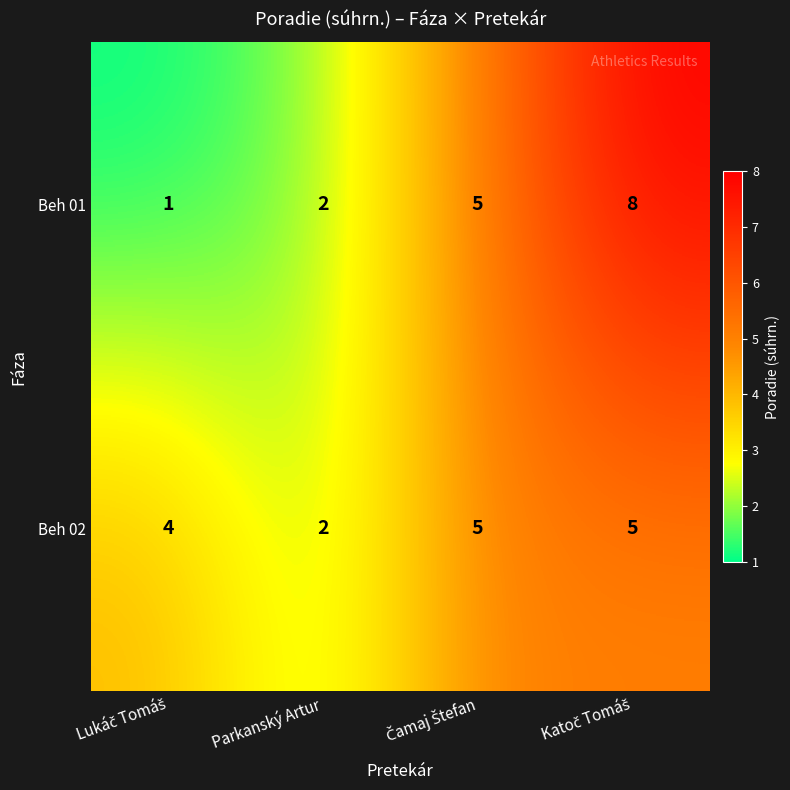

Reading right to left, extract all data points from this chart.

Beh 01: 8	5	2	1
Beh 02: 5	5	2	4